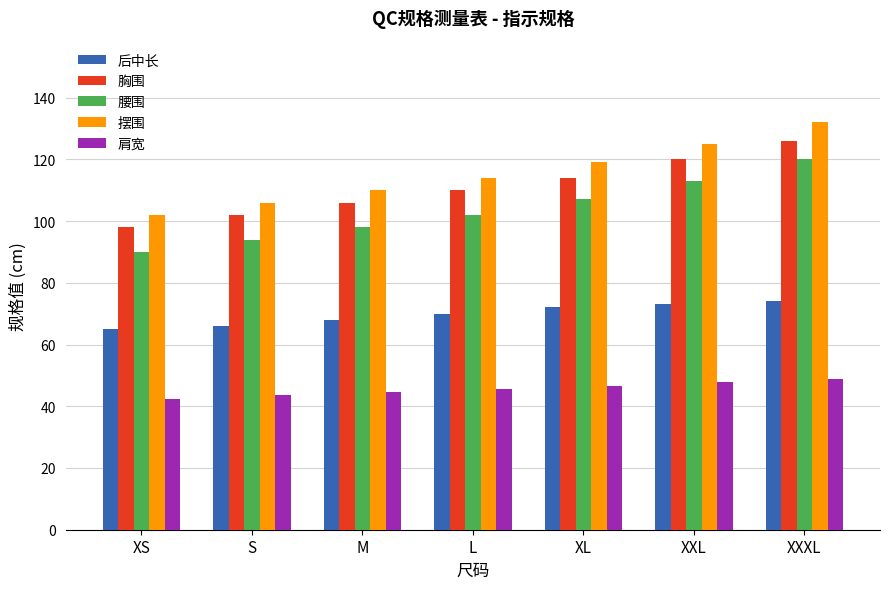

What is the difference between the highest and lowest values at M?

65.5